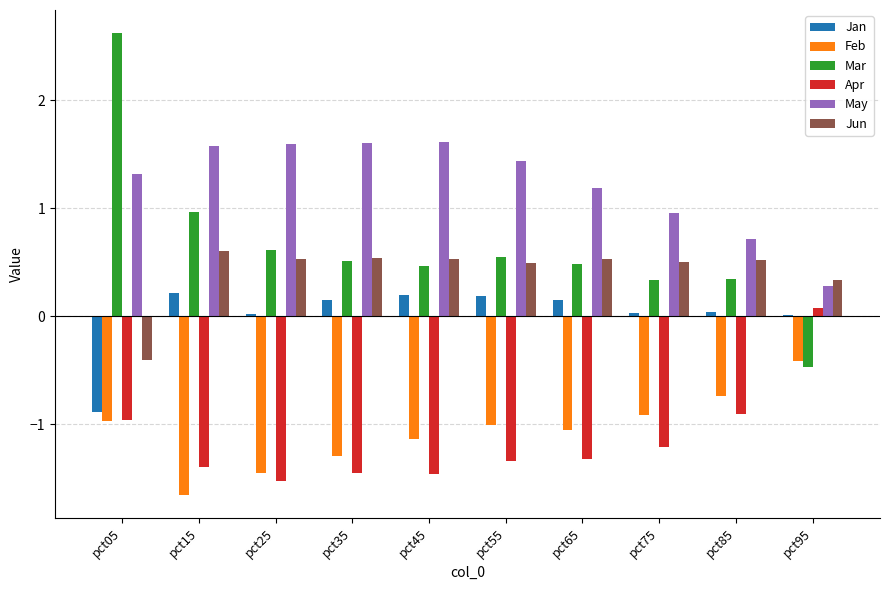

What is the total value across all series at pct25?

-0.2